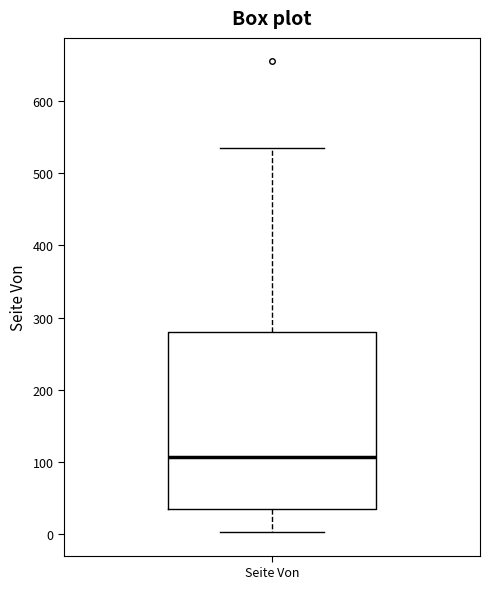

Read this box plot against the y-axis: the position of the median line, the range covered by the box, and the ends of both whiskers. The values are not printed on the chart, so give them approximately, as read against the axis.

median 110, box 40 to 280, whiskers 0 to 540